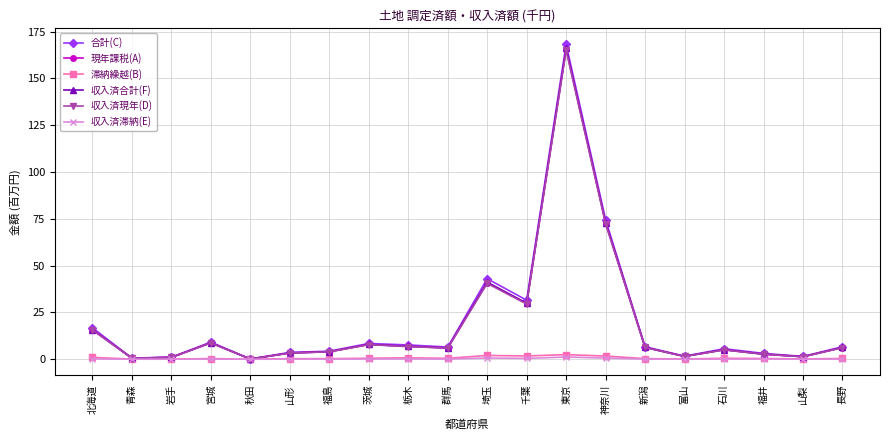

Which category has the highest value across all series?

東京